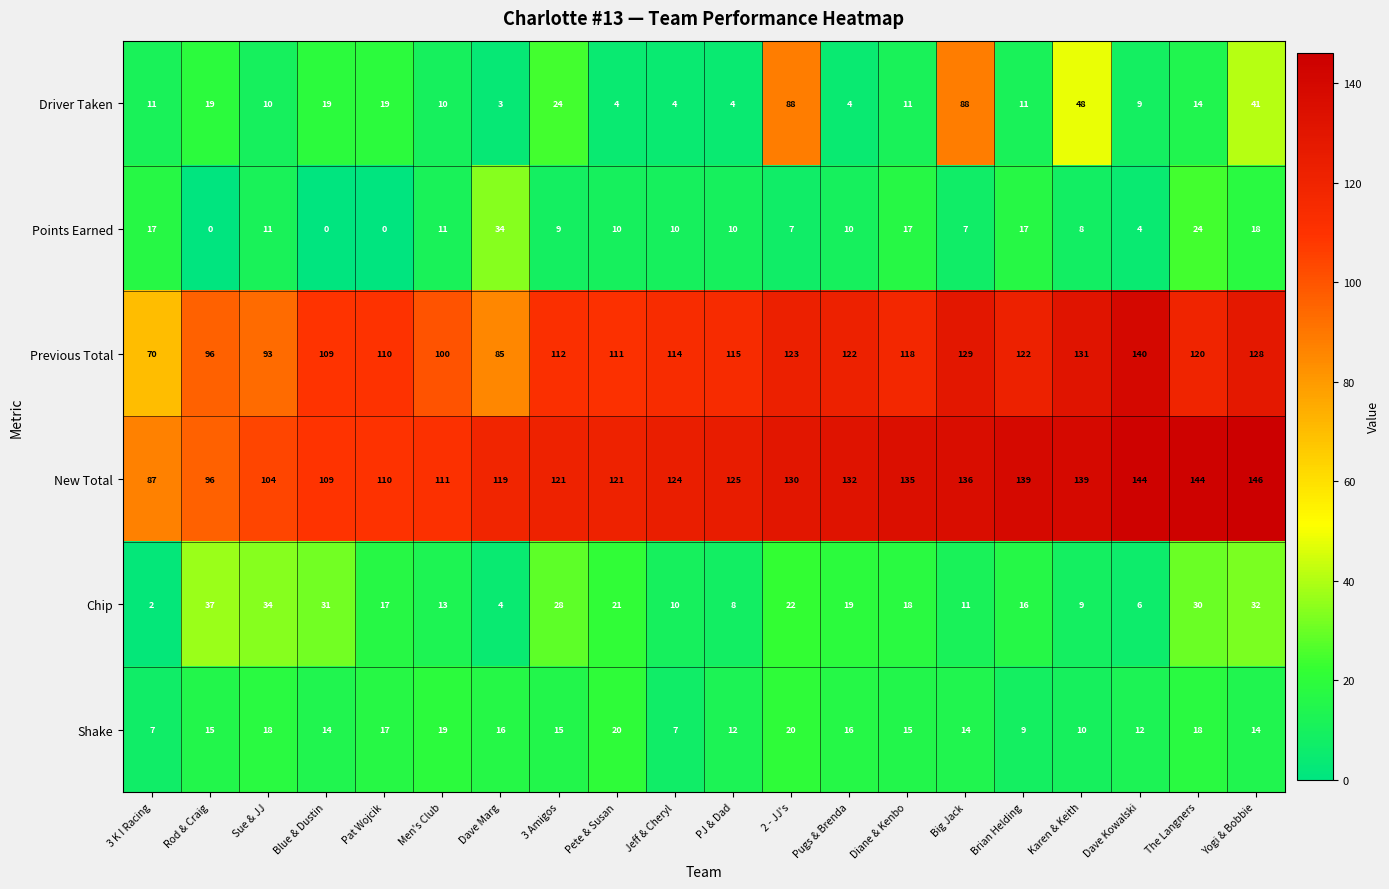

What is the lowest value of the Shake series?

7